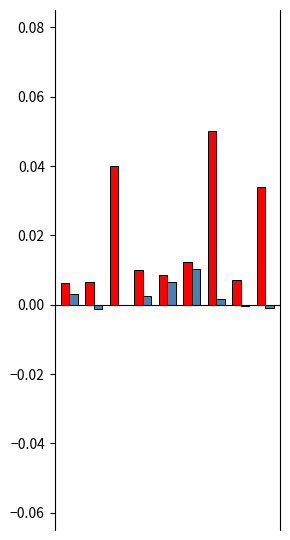

Are the bars horizontal?

No